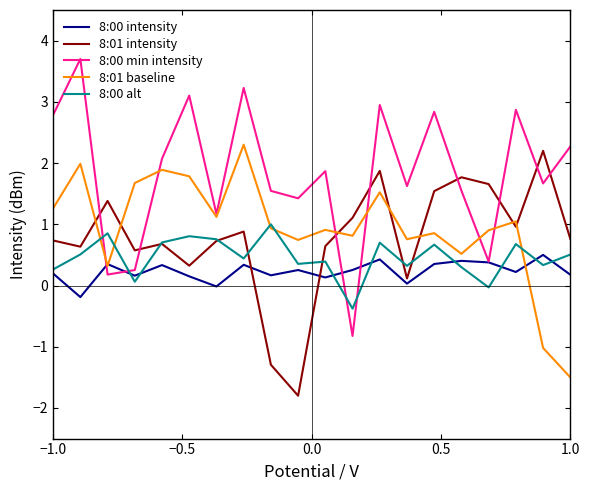

What is the smallest value displayed?

-1.8